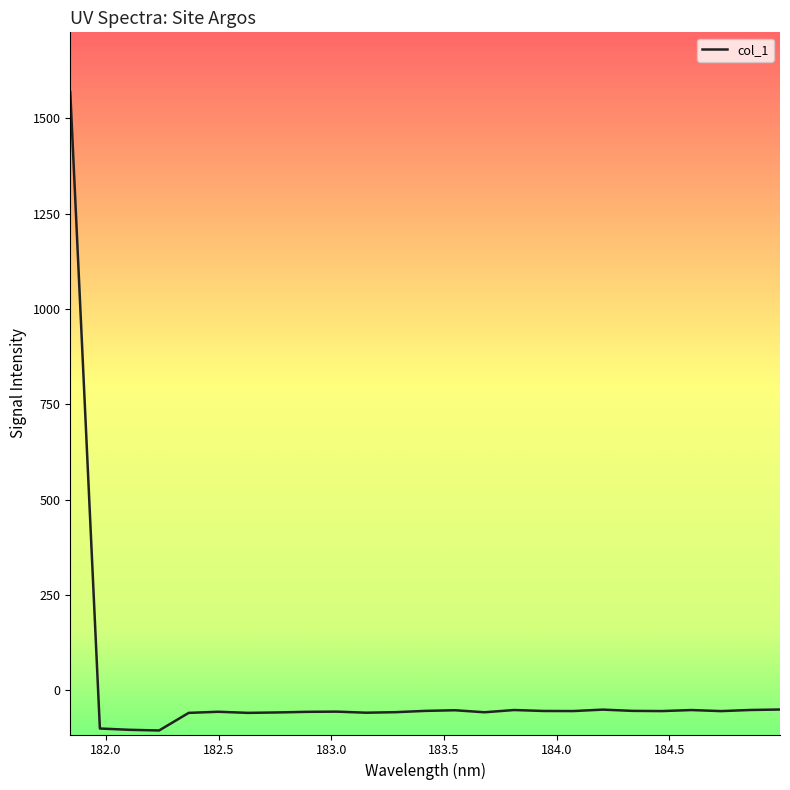

What is the greatest value displayed?

1568.6